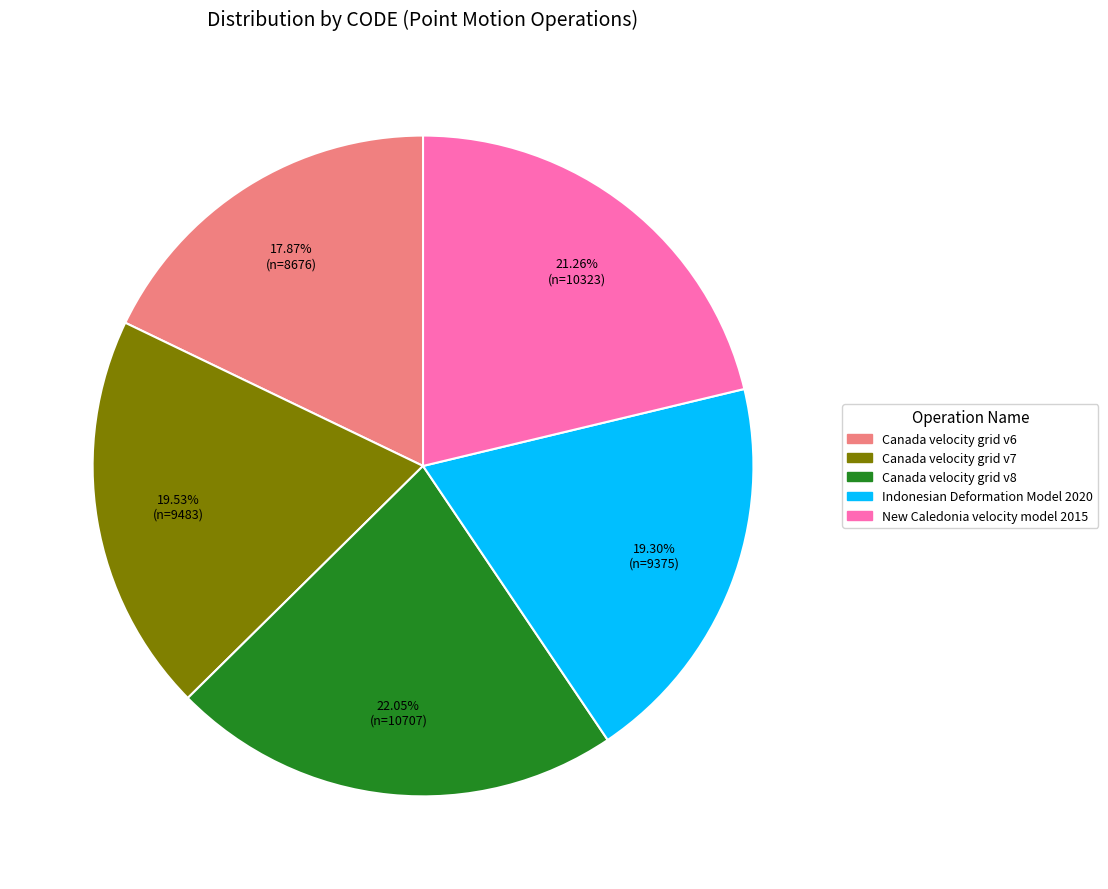

How many slices are in this pie chart?

5